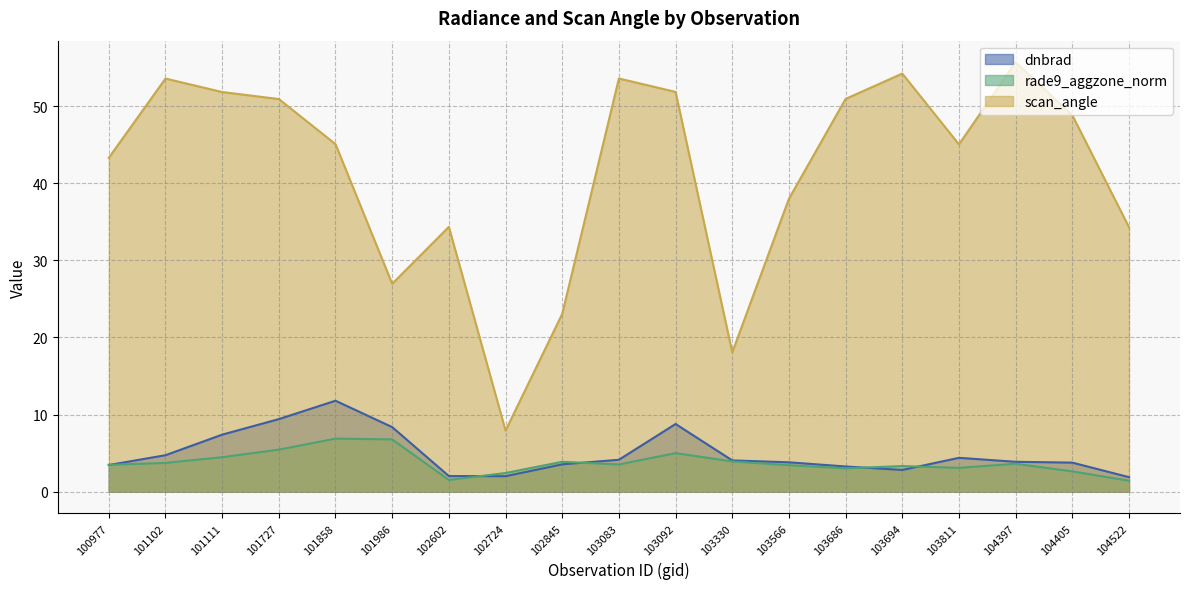

True or false: scan_angle has more than 1 points higher than both neighbors.

True